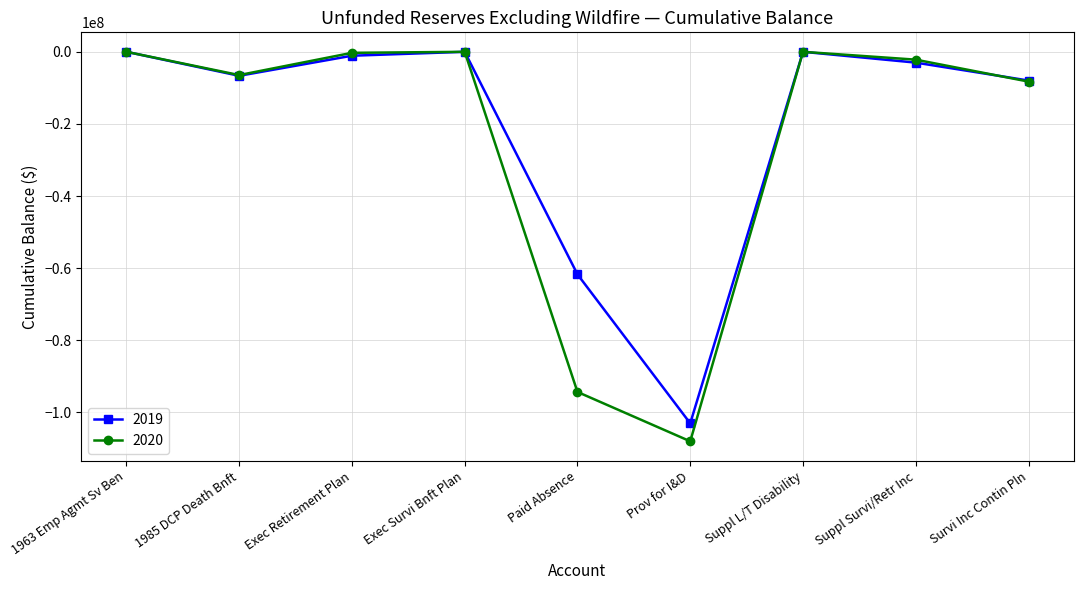

At which category does the chart reach its minimum across all series?

Prov for I&D